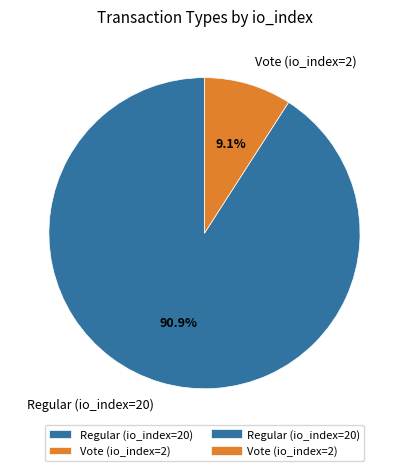

Between Regular (io_index=20) and Vote (io_index=2), which is larger?

Regular (io_index=20)